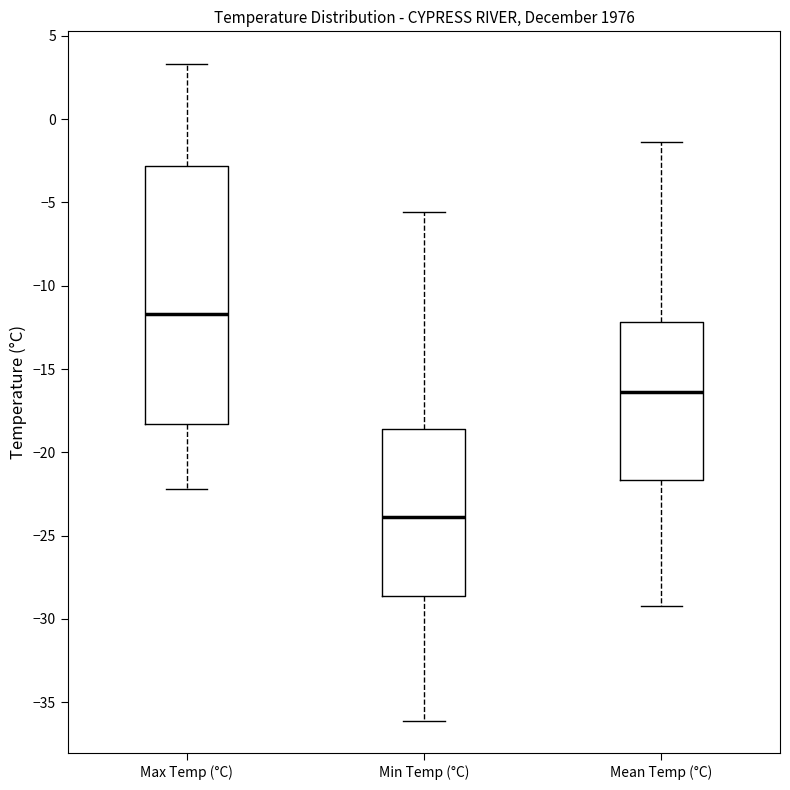

Which box is the tallest, from its lower edge to its upper edge?

Max Temp (°C)